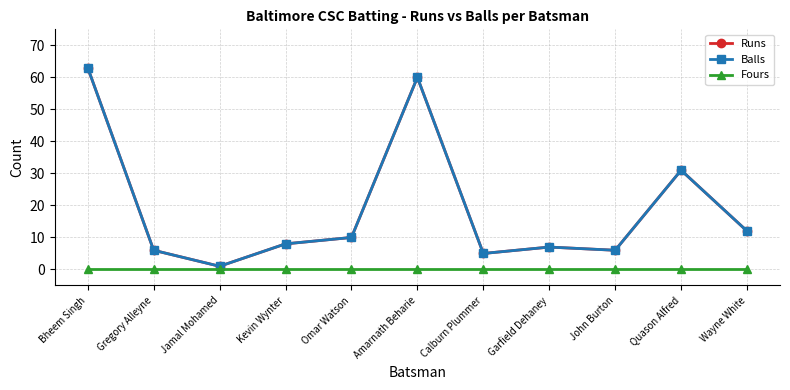

Between John Burton and Garfield Dehaney, which is larger?

Garfield Dehaney